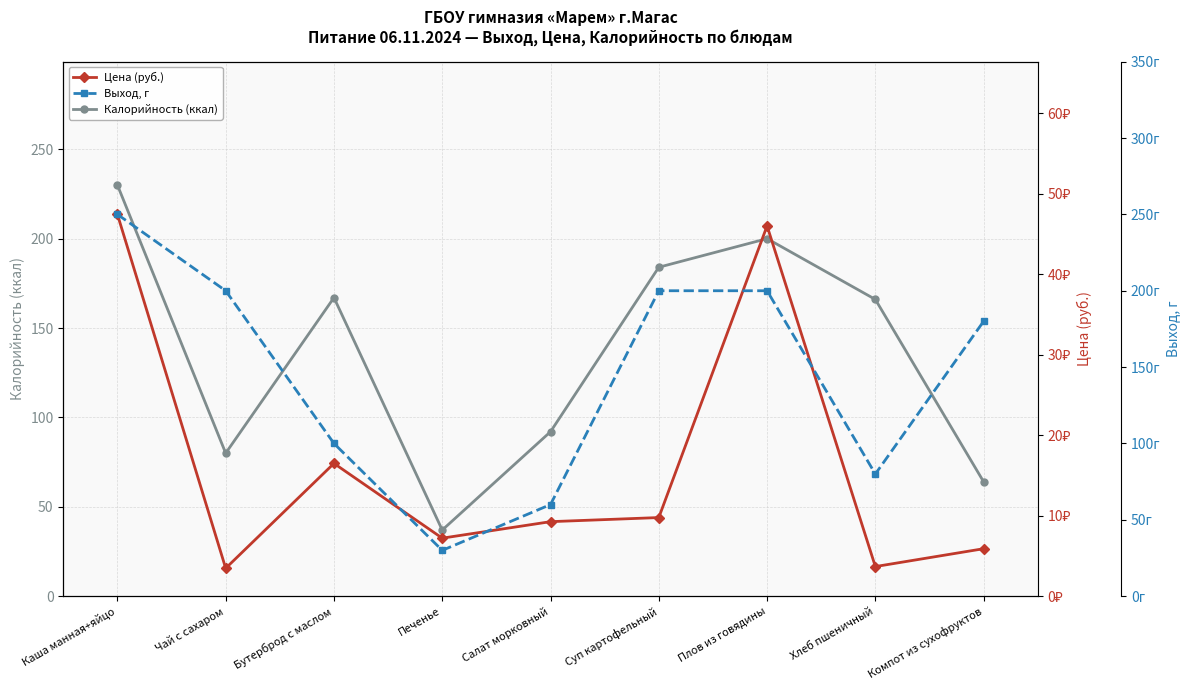

Which category has the highest value in the Выход, г series?

Каша манная+яйцо